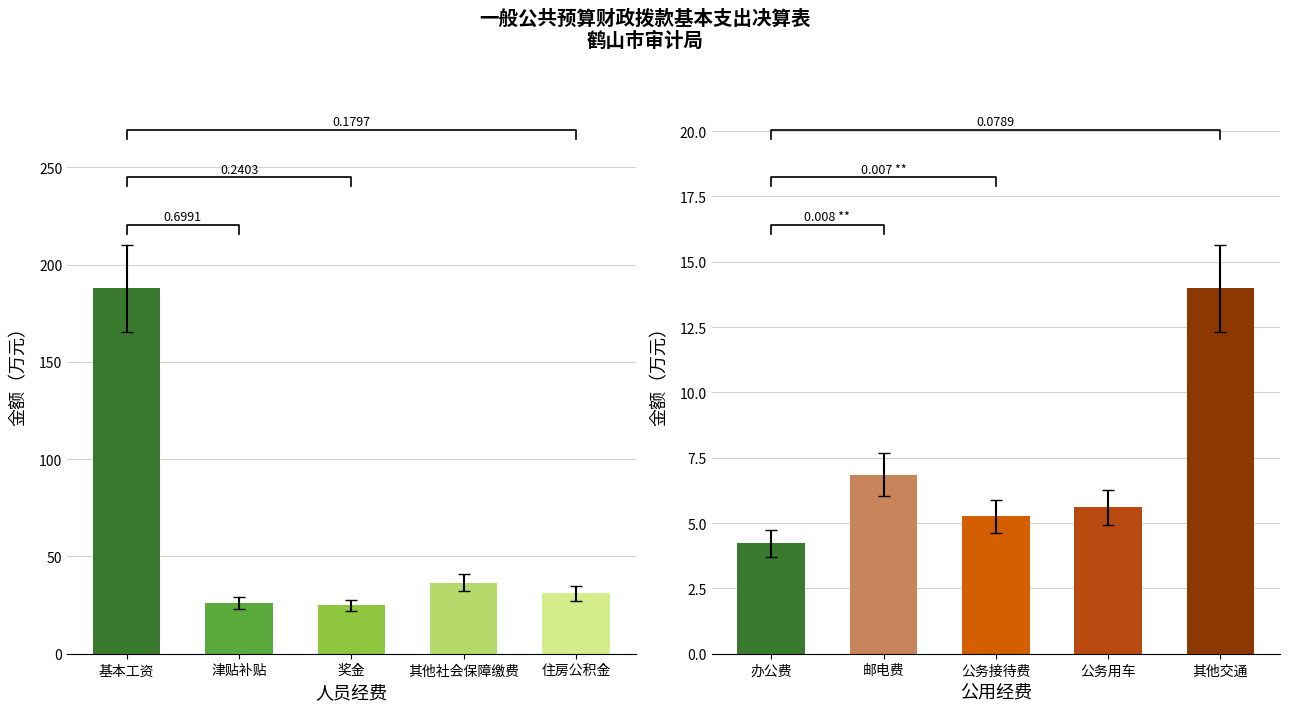

Is the value of 人员经费 at 基本工资 greater than the value of 商品和服务支出 at 津贴补贴?

Yes